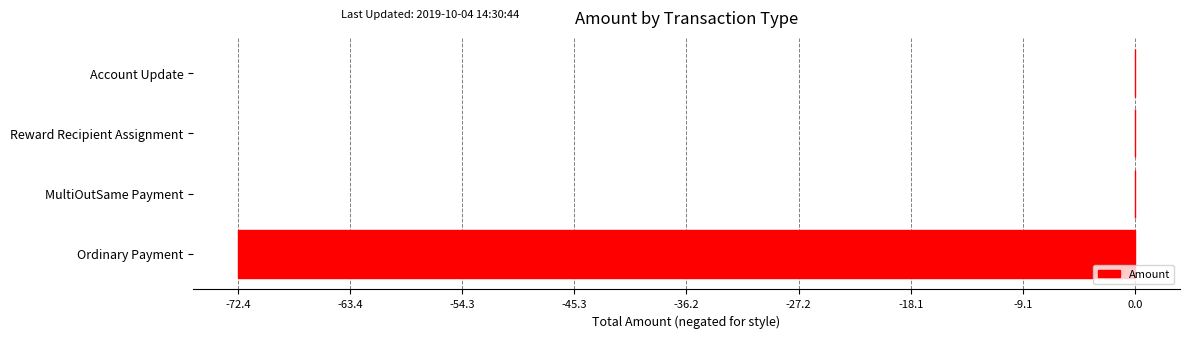

What is the change in value from Ordinary Payment to Reward Recipient Assignment?

+72.4